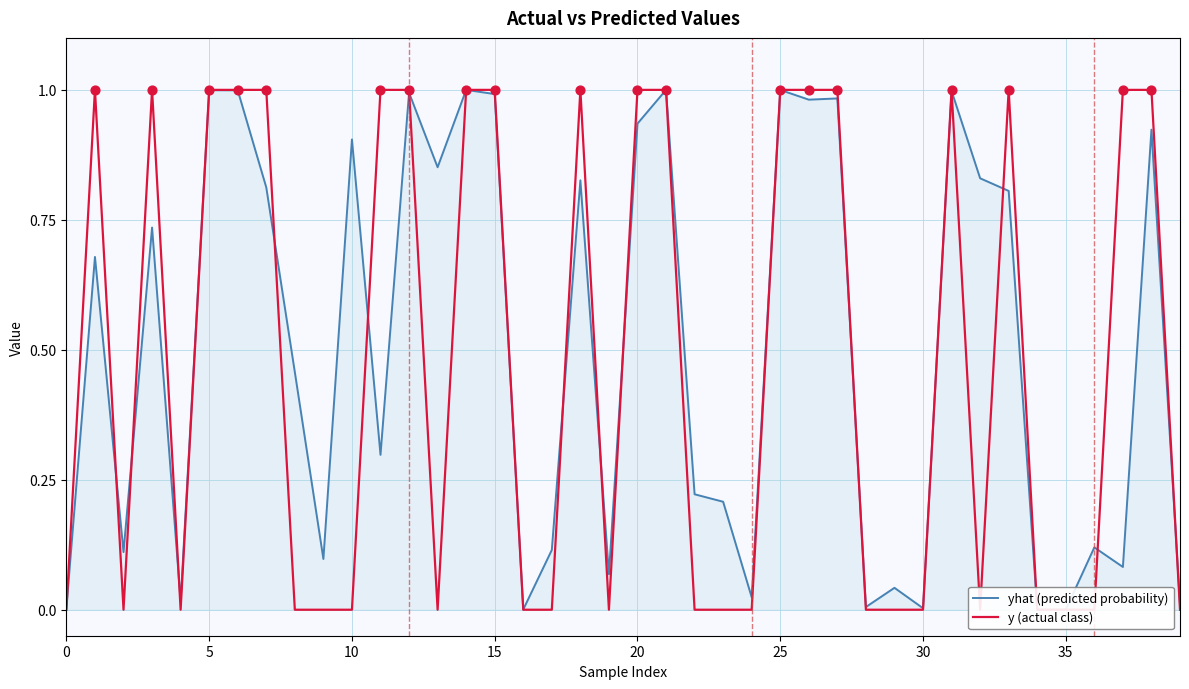

Which series has the widest spread of Y values?

y (actual class)